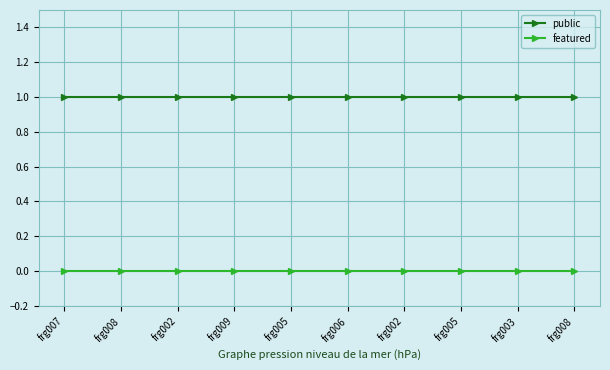

How many lines are shown in the chart?

2